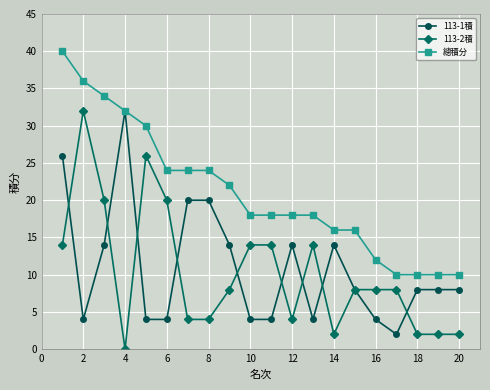

Reading left to right, transcribe all the data shown in this chart.

113-1積: 26	4	14	32	4	4	20	20	14	4	4	14	4	14	8	4	2	8	8	8
113-2積: 14	32	20	0	26	20	4	4	8	14	14	4	14	2	8	8	8	2	2	2
總積分: 40	36	34	32	30	24	24	24	22	18	18	18	18	16	16	12	10	10	10	10